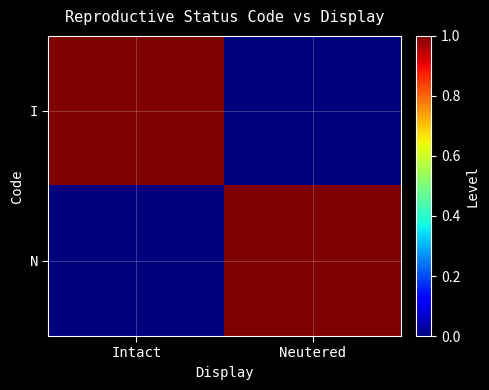

At which category does the chart reach its minimum across all series?

Neutered